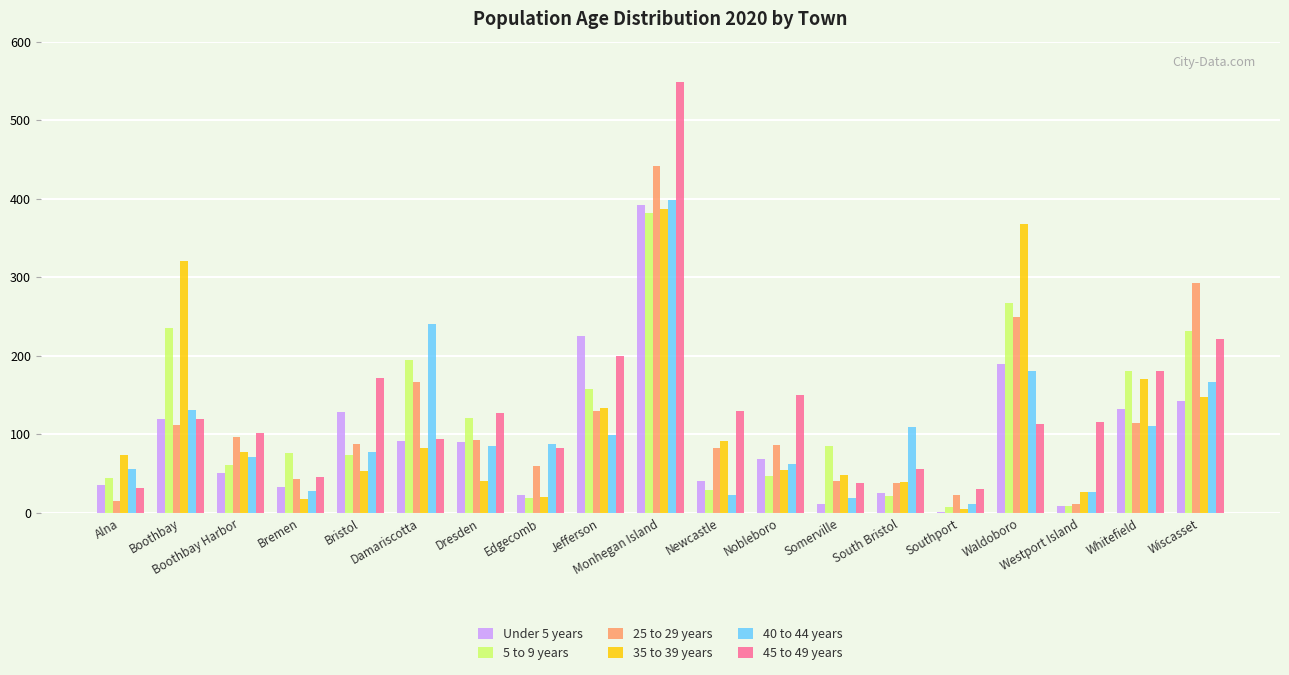

How many groups of bars are there?

19